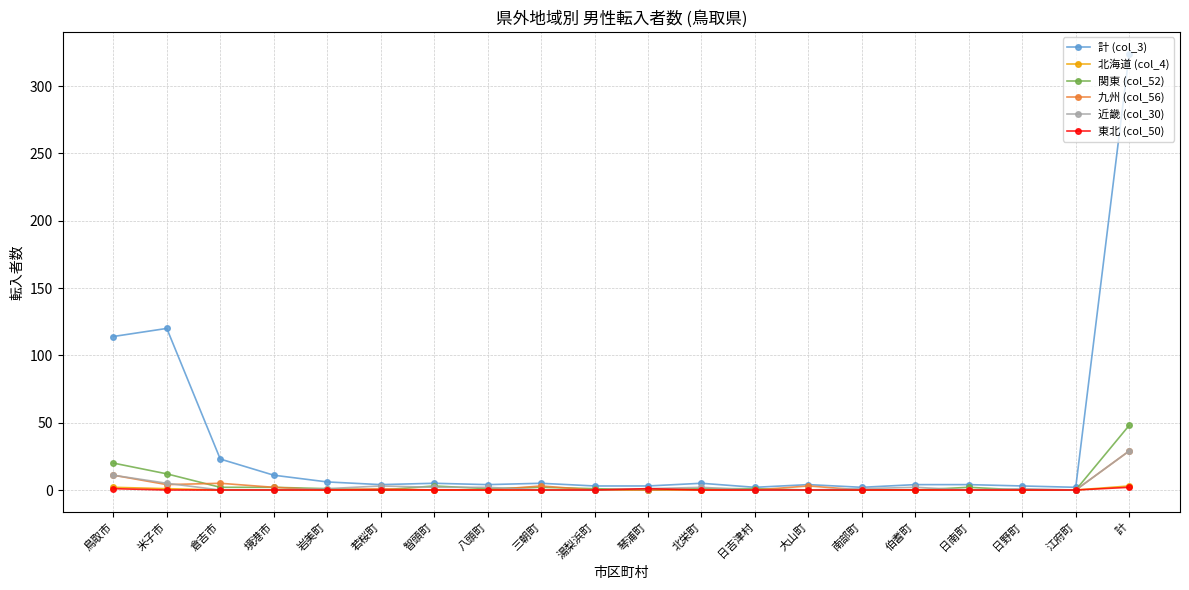

What is the maximum value shown in the chart?

324